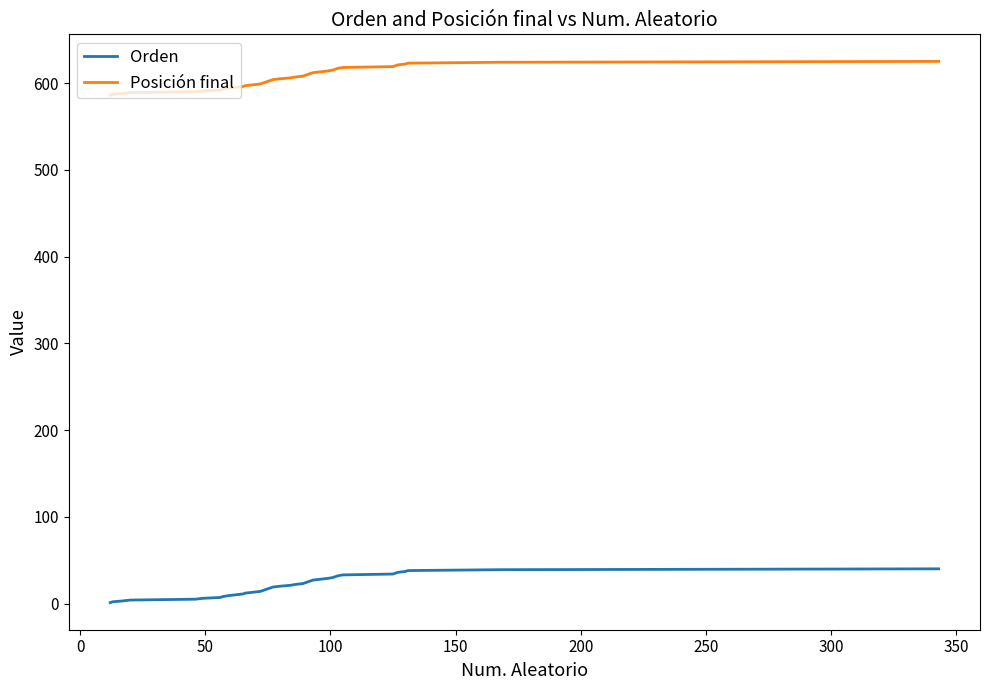

What is the difference between the maximum and minimum values in the Orden series?

39